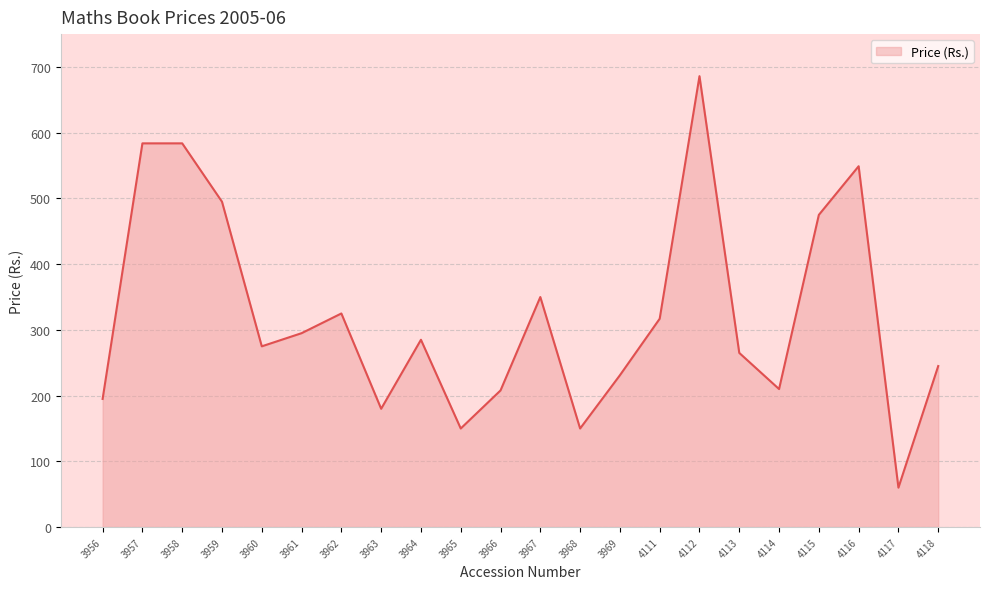

What is the sum of all values?

7113.5